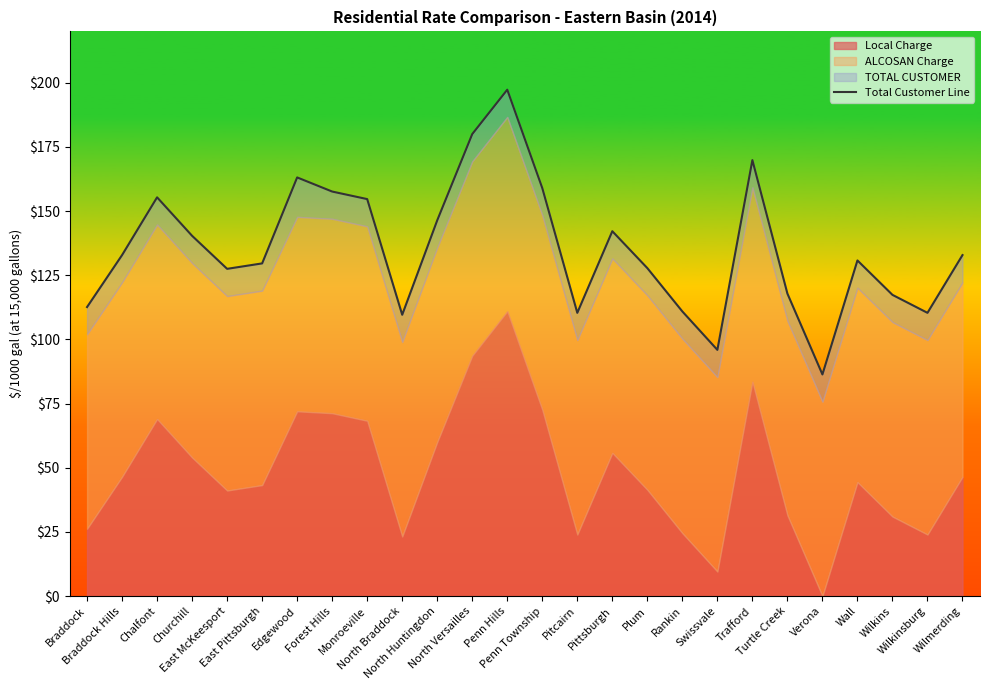

Reading left to right, transcribe all the data shown in this chart.

112.6	132.9	155.4	140.4	127.5	129.6	163.1	157.6	154.7	109.6	146.4	180.0	197.3	159.0	110.4	142.2	127.8	110.9	95.9	169.9	117.9	86.4	130.8	117.4	110.4	132.9